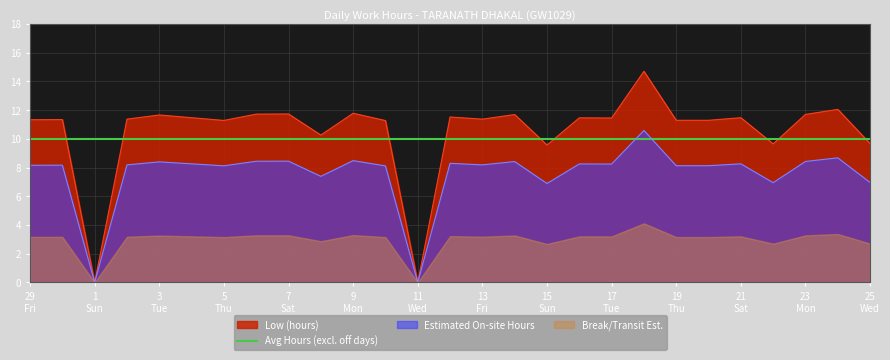

Reading right to left, what are all the values shown in this chart?

9.7	12.1	11.7	9.7	11.5	11.3	11.3	14.7	11.4	11.5	9.6	11.7	11.4	11.5	0.0	11.3	11.8	10.3	11.7	11.7	11.3	11.5	11.7	11.4	0.0	11.3	11.3